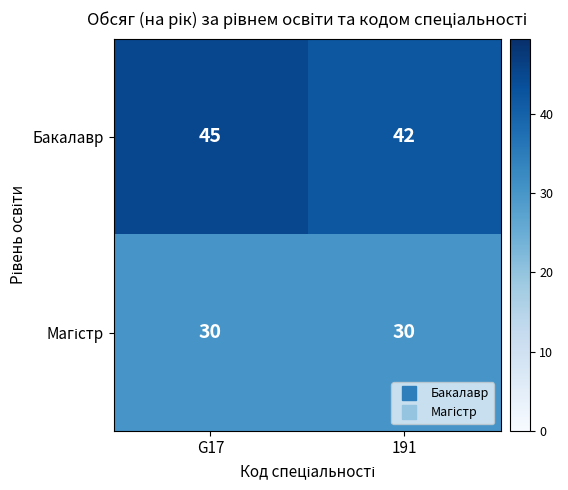

Between G17 and 191, which series saw the biggest shift?

Бакалавр